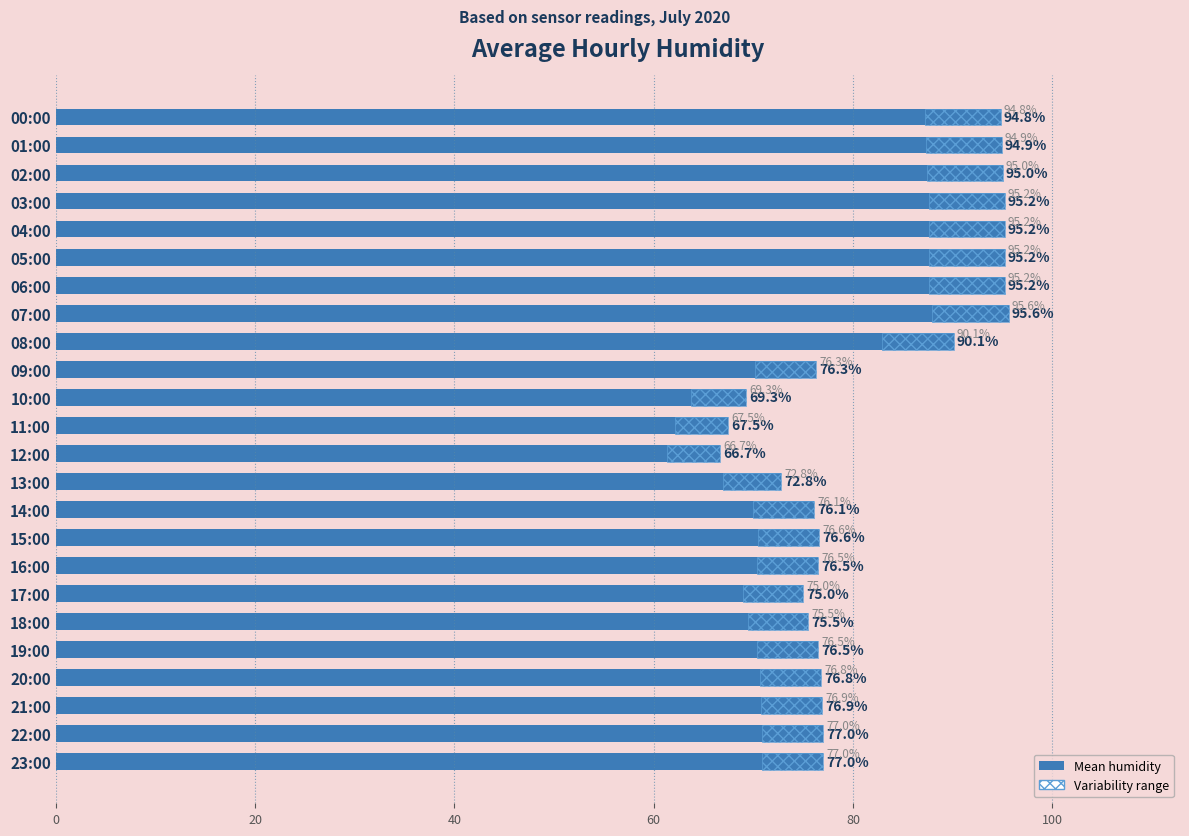

What is the smallest value displayed?

66.7